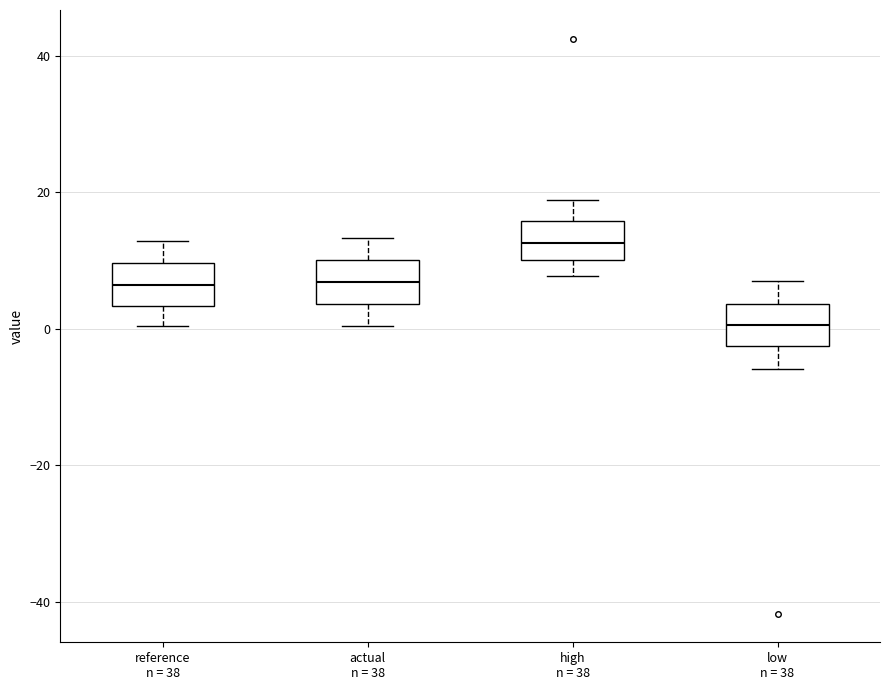

Where does the median line of the box for high n = 38 sit on the y-axis? The values are not printed on the chart, so give them approximately, as read against the axis.

12